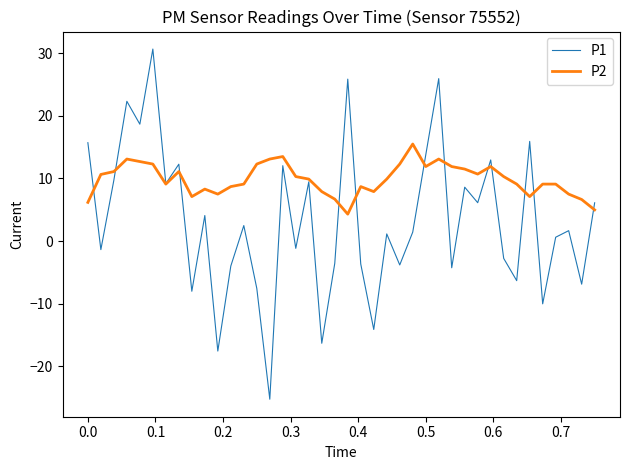

True or false: P1 and P2 cross at least once.

True